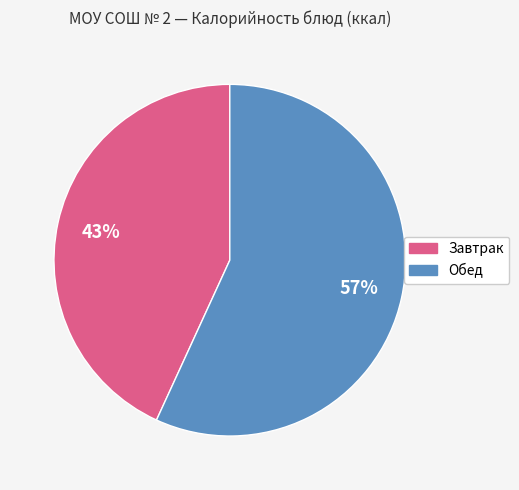

Is the sum of Обед and Завтрак greater than half?

Yes